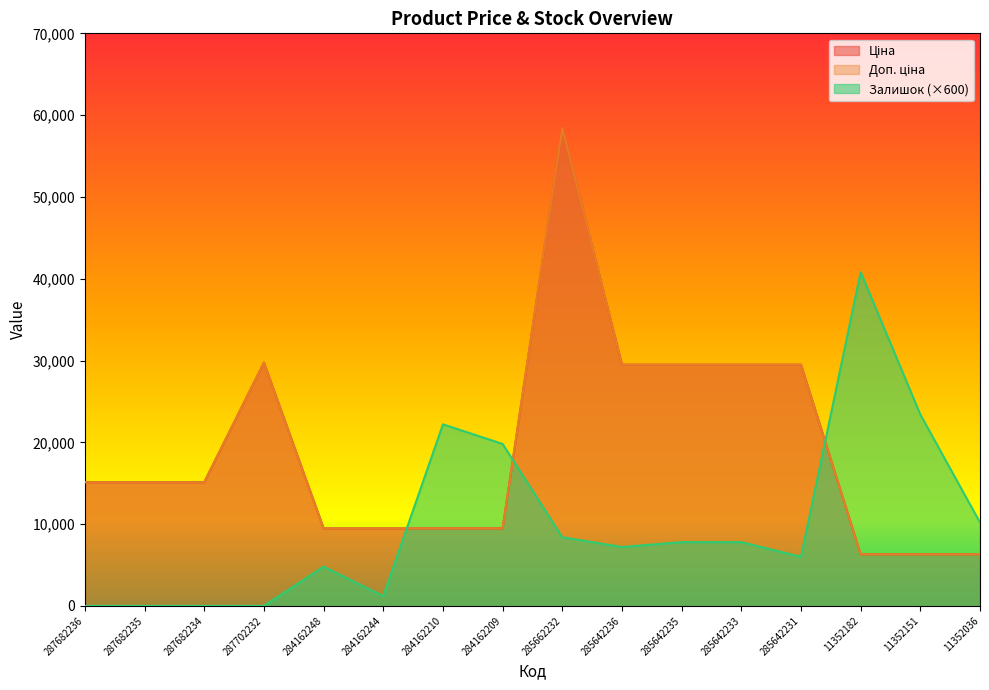

At which label does Ціна first exceed 15120?

287702232